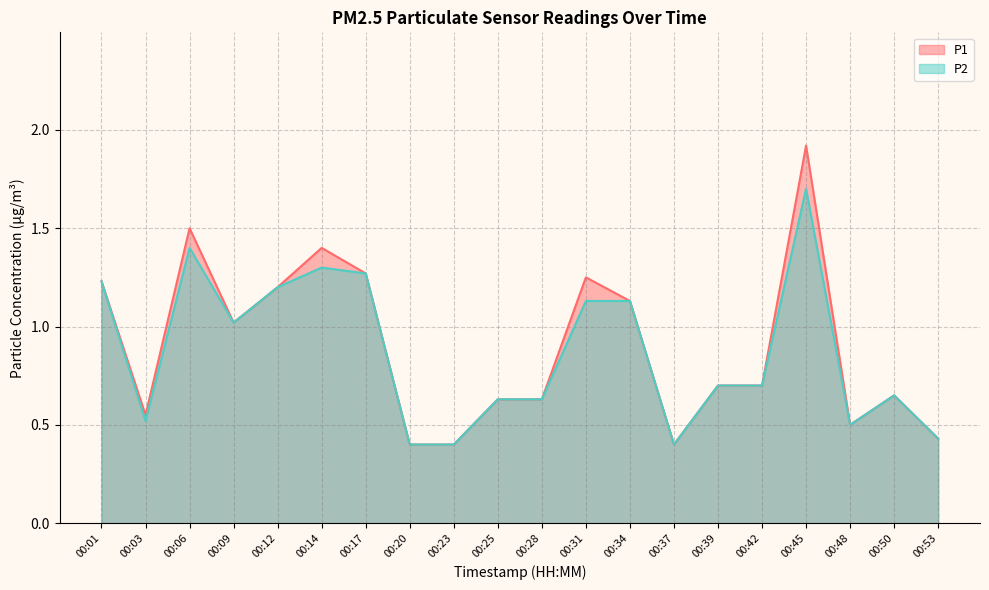

The P2 series shows 0.4 at 00:20. True or false?

True